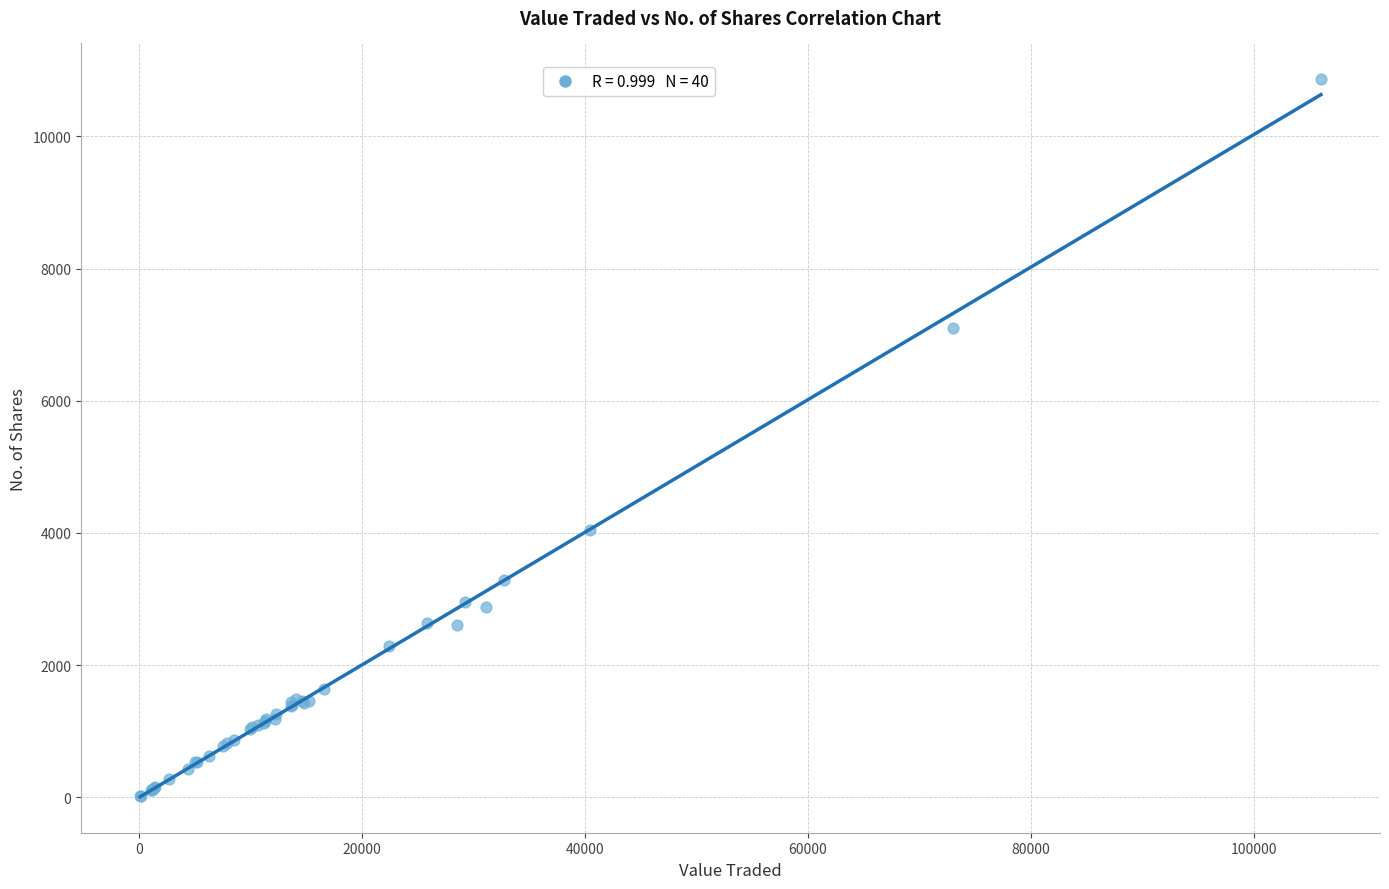

What Y value in the scatter plot is closest to 5437?

4041